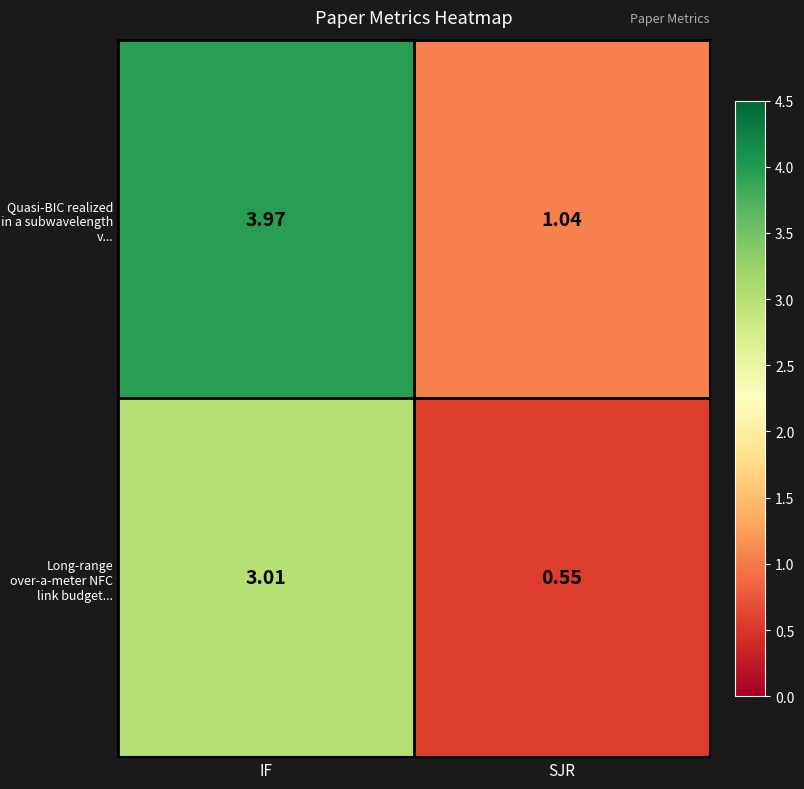

Which label corresponds to the largest value in the chart?

IF